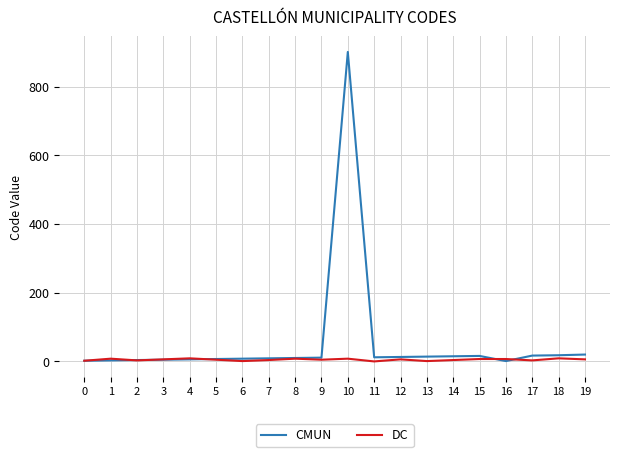

What is the maximum value shown in the chart?

901